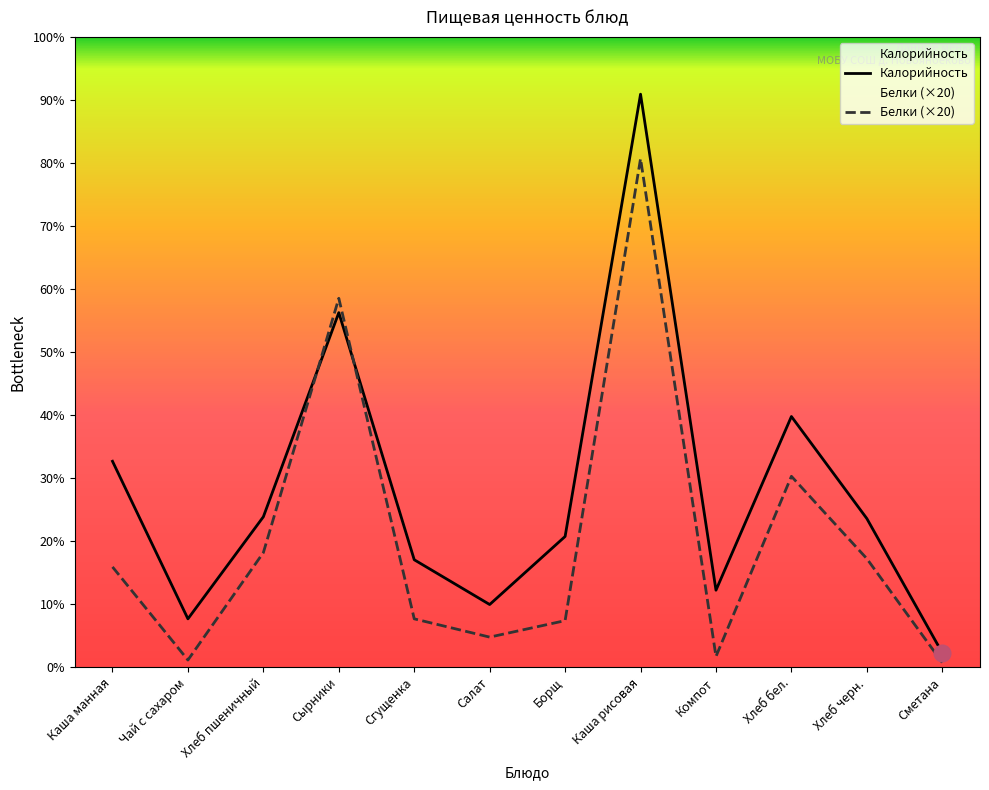

Reading left to right, transcribe all the data shown in this chart.

Калорийность: 115.0	27.0	84.0	198.0	60.0	35.0	73.0	320.0	43.0	140.0	83.0	8.0
Белки: 56.0	4.0	64.0	206.0	27.0	16.8	26.0	284.0	6.0	106.6	60.6	2.6